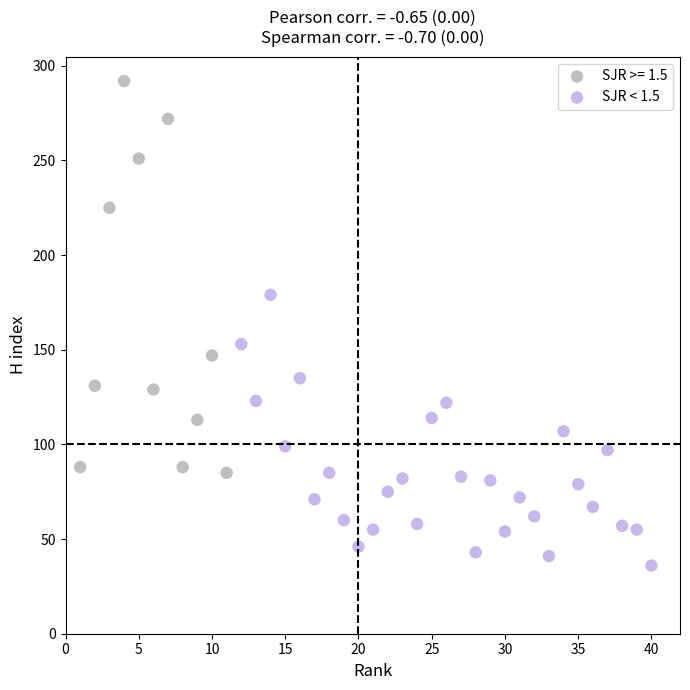

Which series has the widest spread of Y values?

SJR >= 1.5